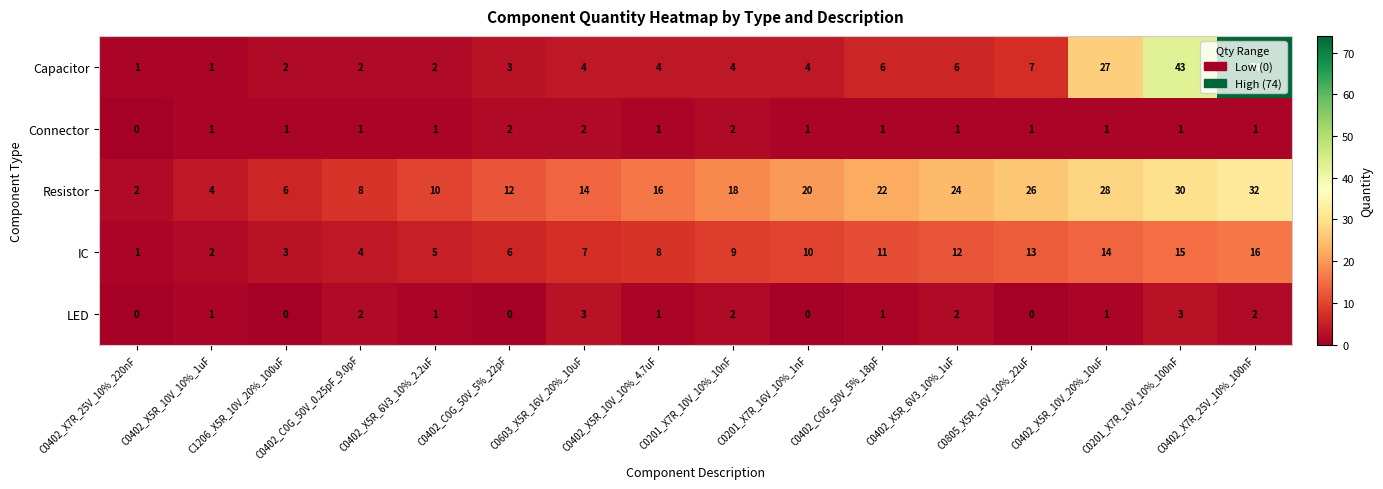

List the series in order of their peak value, lowest first.

Connector, LED, IC, Resistor, Capacitor